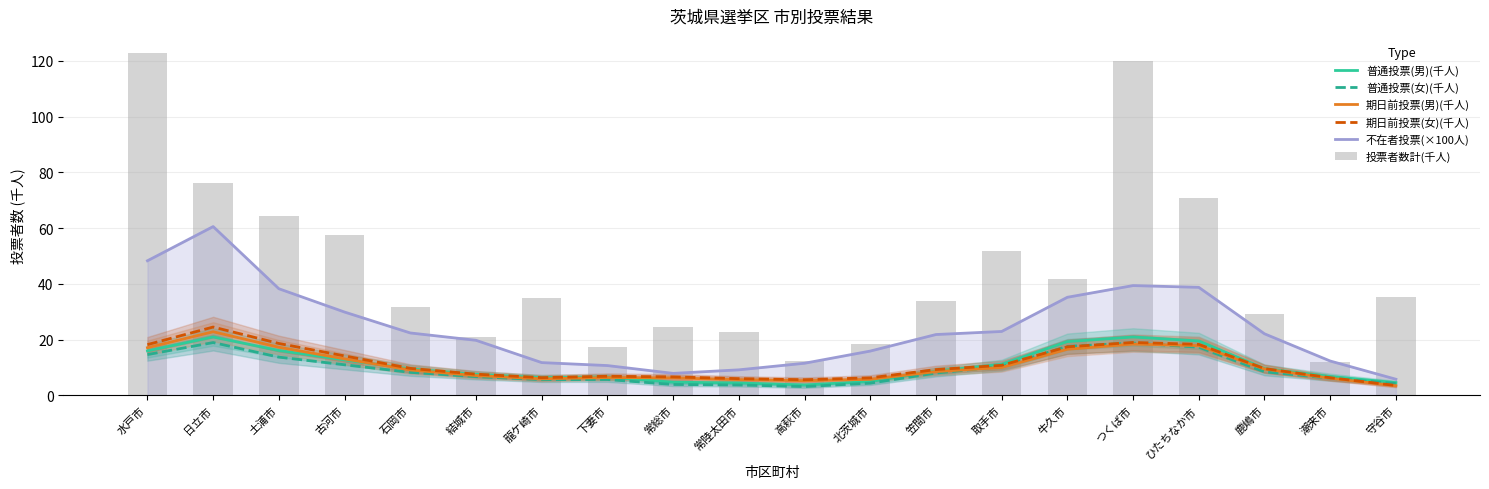

Rank the series by their maximum value, from lowest to highest.

普通投票(女)(千人), 普通投票(男)(千人), 期日前投票(男)(千人), 期日前投票(女)(千人), 不在者投票(×100人), 投票者数計(千人)